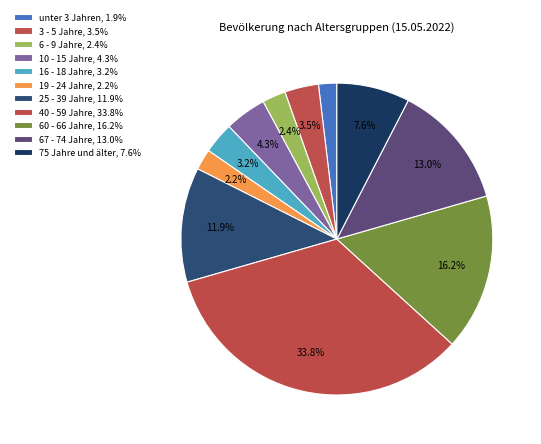

What percentage is the 16 - 18 Jahre slice, to the nearest percent?

3%